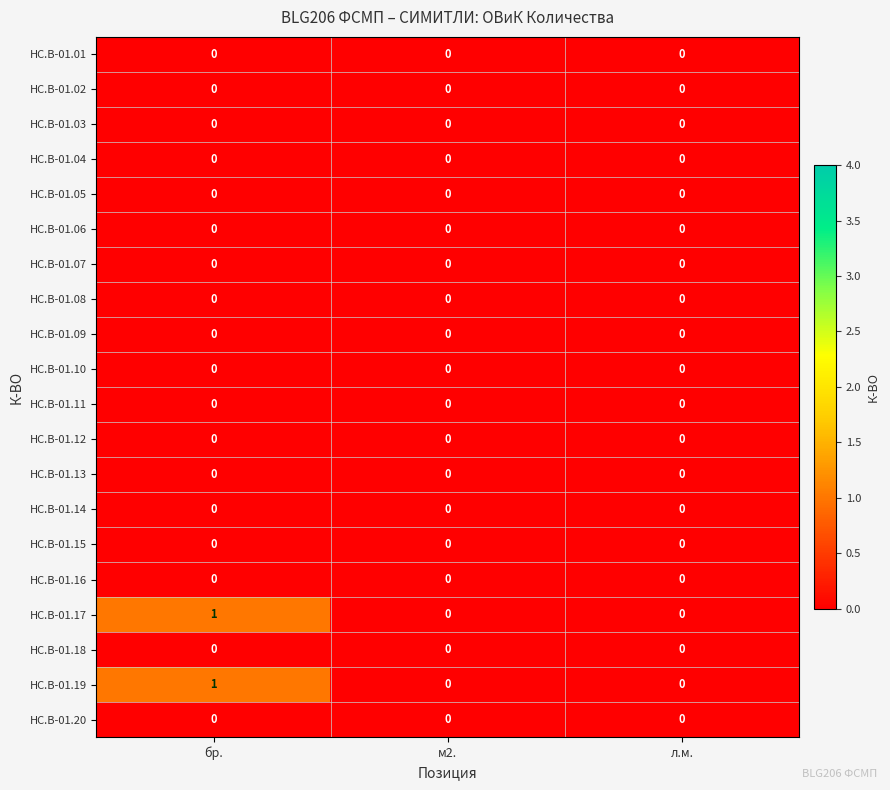

What is the maximum value shown in the chart?

1